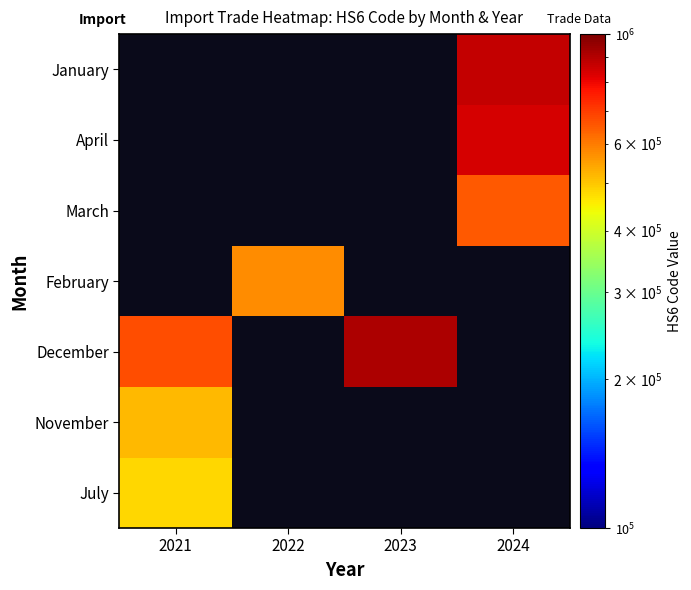

Which has a higher value, 2022 or 2023?

2023